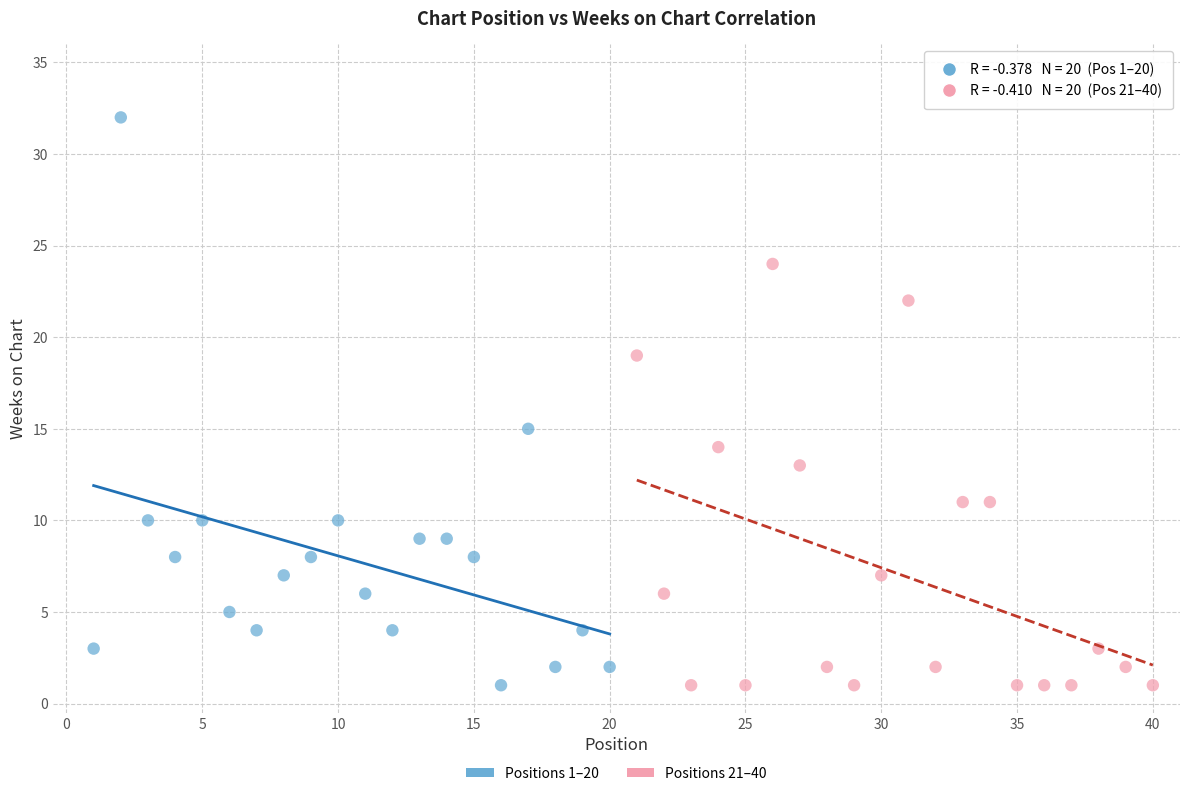

Which series reaches the maximum Y coordinate?

Positions 1–20